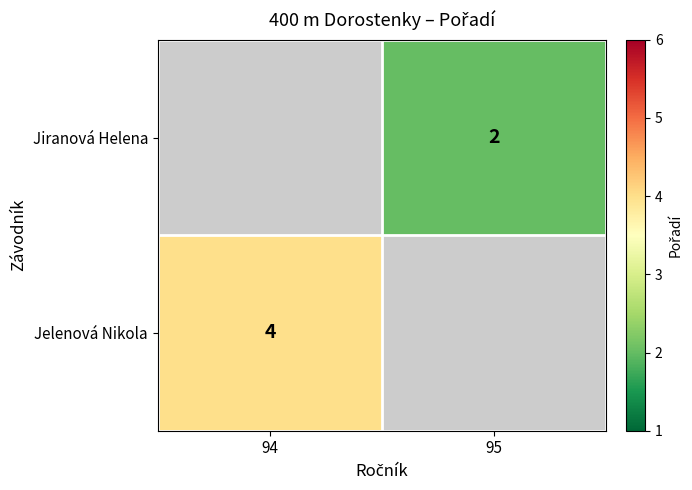

What is the maximum value shown in the chart?

4.0